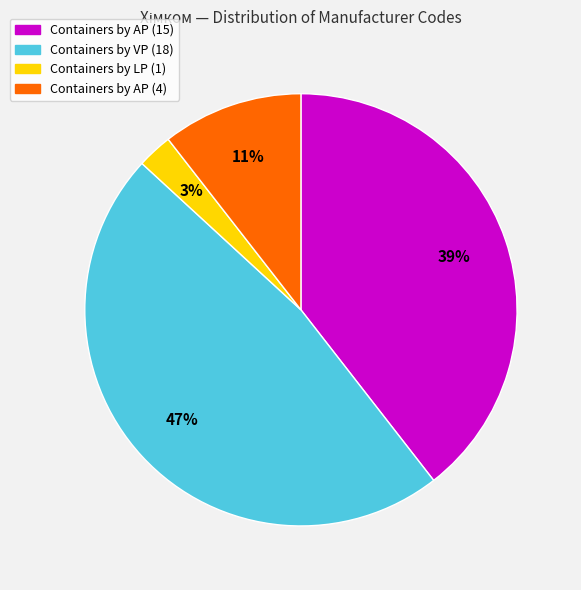

To the nearest percent, what is the combined percentage of Containers by АР (4) and Containers by AP (15)?

50%